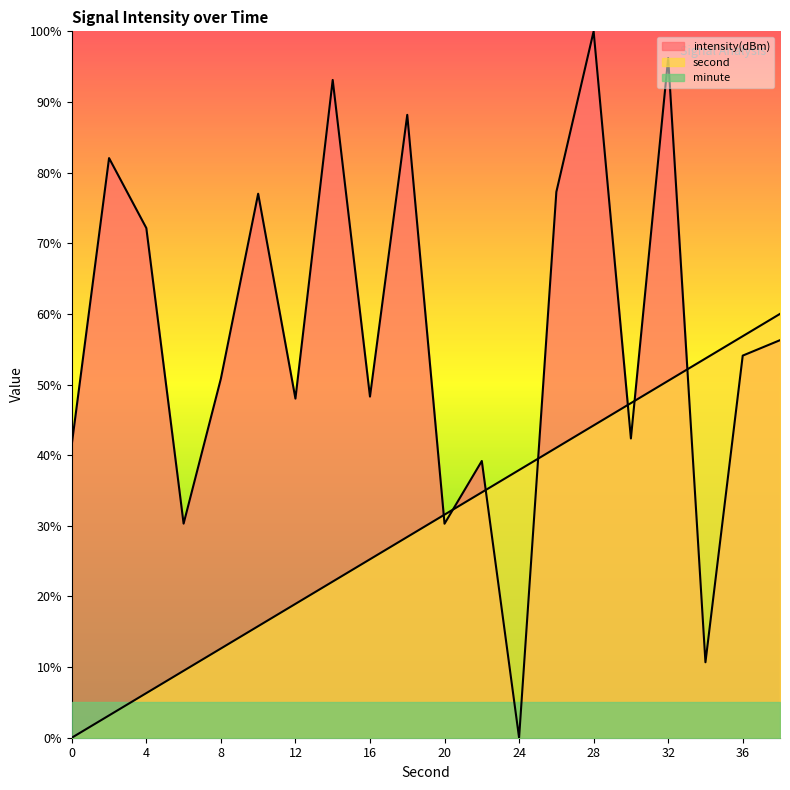

Rank the series by their average value, from lowest to highest.

minute, second, intensity(dBm)